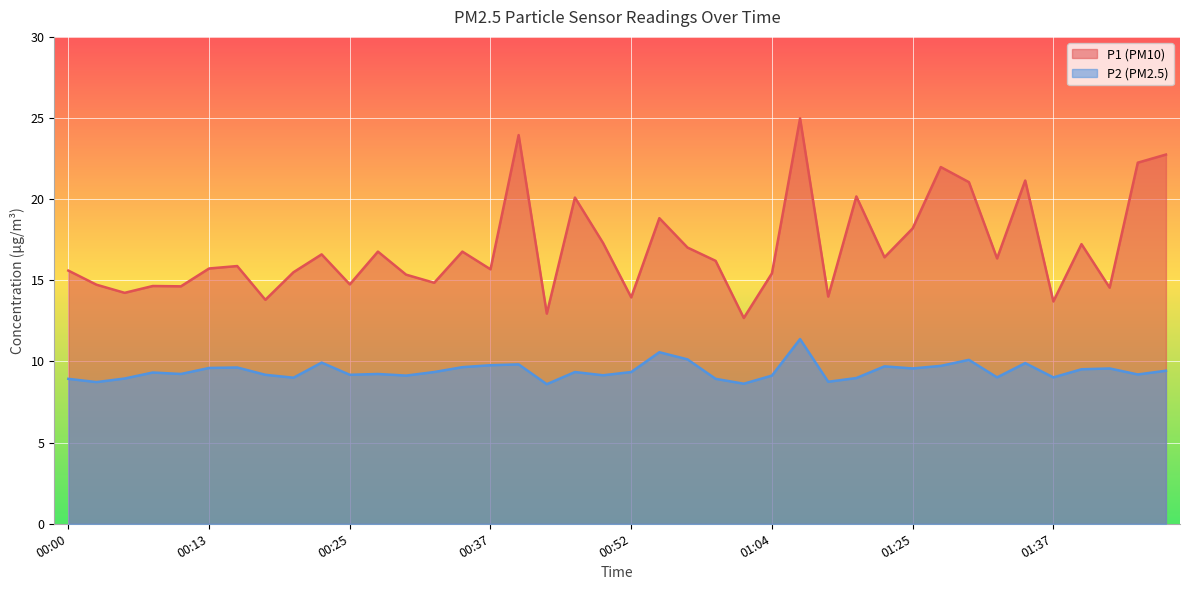

Reading right to left, extract all data points from this chart.

P1: 01:47=22.8	01:44=22.2	01:42=14.6	01:40=17.2	01:37=13.7	01:35=21.1	01:32=16.4	01:30=21.1	01:27=22.0	01:25=18.2	01:19=16.4	01:14=20.2	01:09=14.0	01:07=25.0	01:04=15.4	01:02=12.7	00:59=16.2	00:56=17.0	00:54=18.8	00:52=13.9	00:49=17.3	00:47=20.1	00:42=12.9	00:39=23.9	00:37=15.7	00:35=16.8	00:32=14.8	00:30=15.3	00:27=16.8	00:25=14.8	00:22=16.6	00:20=15.5	00:17=13.8	00:15=15.9	00:13=15.7	00:10=14.6	00:08=14.7	00:05=14.2	00:03=14.7	00:00=15.6
P2: 01:47=9.4	01:44=9.2	01:42=9.6	01:40=9.5	01:37=9.0	01:35=9.9	01:32=9.0	01:30=10.1	01:27=9.7	01:25=9.6	01:19=9.7	01:14=9.0	01:09=8.8	01:07=11.4	01:04=9.1	01:02=8.6	00:59=8.9	00:56=10.1	00:54=10.6	00:52=9.3	00:49=9.2	00:47=9.3	00:42=8.6	00:39=9.8	00:37=9.8	00:35=9.7	00:32=9.3	00:30=9.1	00:27=9.2	00:25=9.2	00:22=9.9	00:20=9.0	00:17=9.2	00:15=9.6	00:13=9.6	00:10=9.2	00:08=9.3	00:05=8.9	00:03=8.7	00:00=8.9